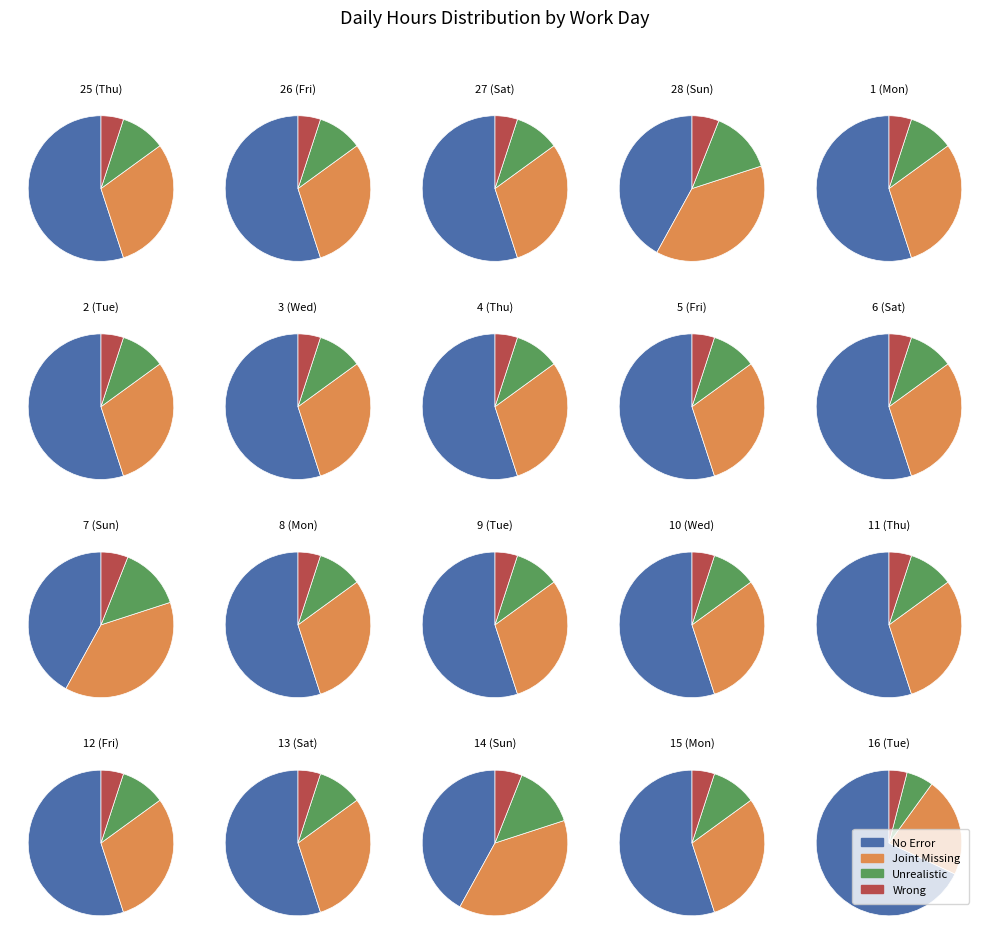

To the nearest percent, what percentage of the pie is 1?

5%